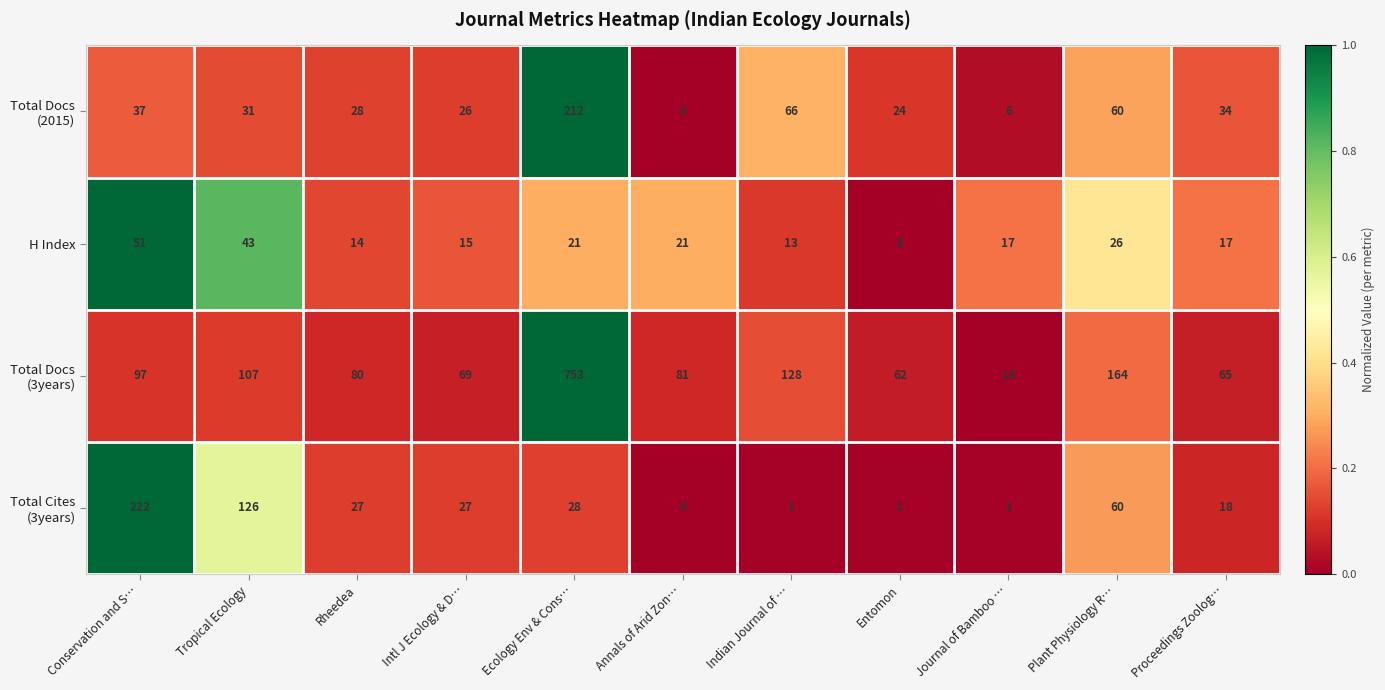

At which category is the sum across all series the highest?

Ecology Env & Cons…